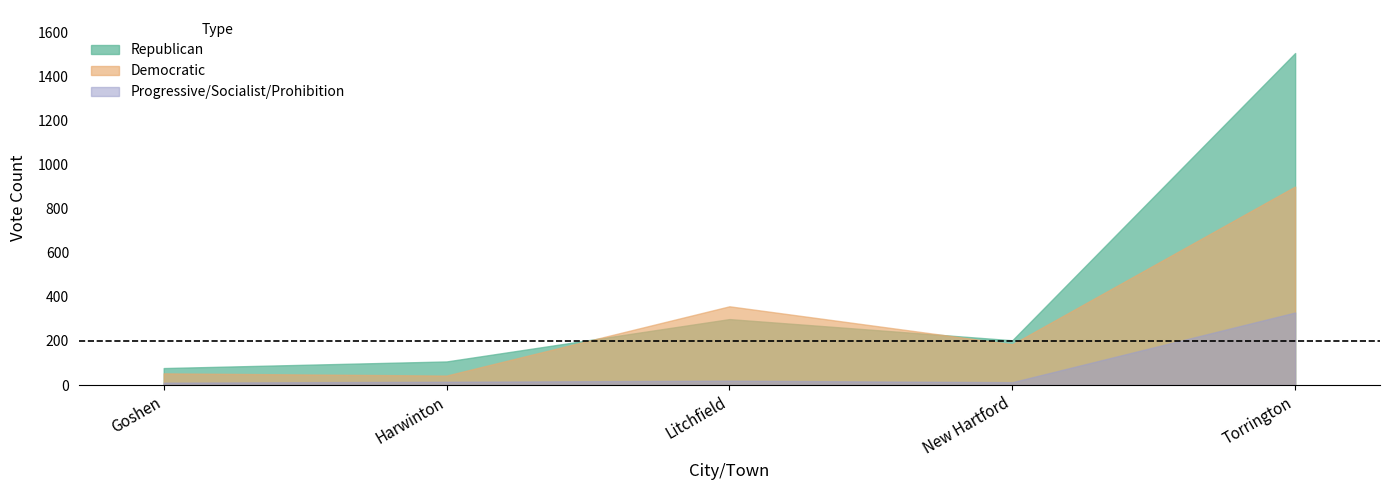

Rank the categories by Republican value from highest to lowest.

Torrington, Litchfield, New Hartford, Harwinton, Goshen